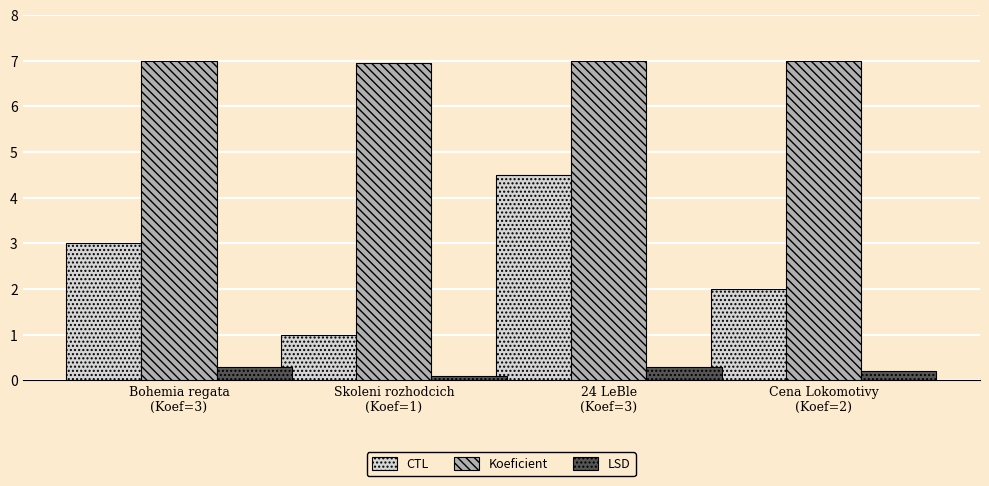

Is the value of Koeficient at Cena Lokomotivy
(Koef=2) greater than the value of LSD at Cena Lokomotivy
(Koef=2)?

Yes